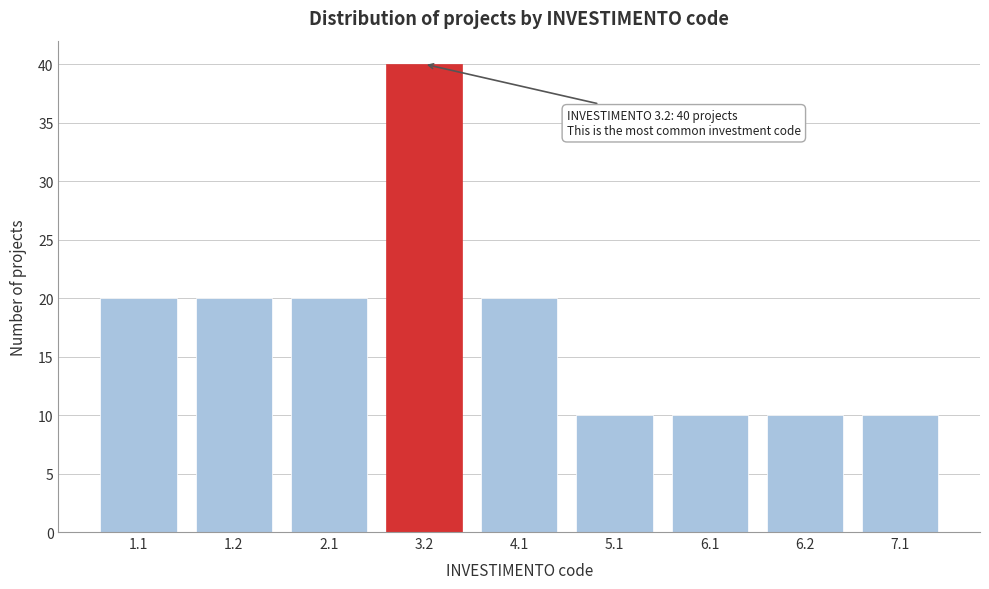

Reading left to right, extract all data points from this chart.

20	20	20	40	20	10	10	10	10